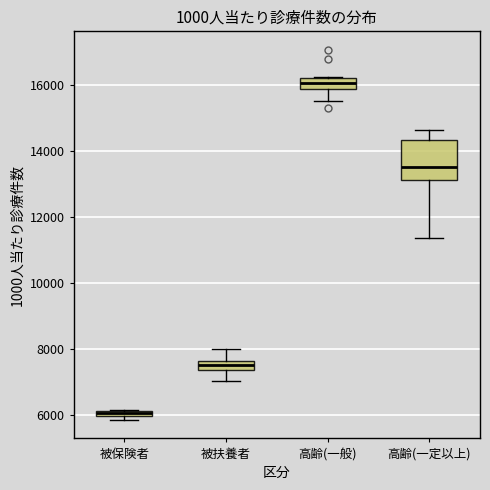

Which box's median line is the lowest?

被保険者